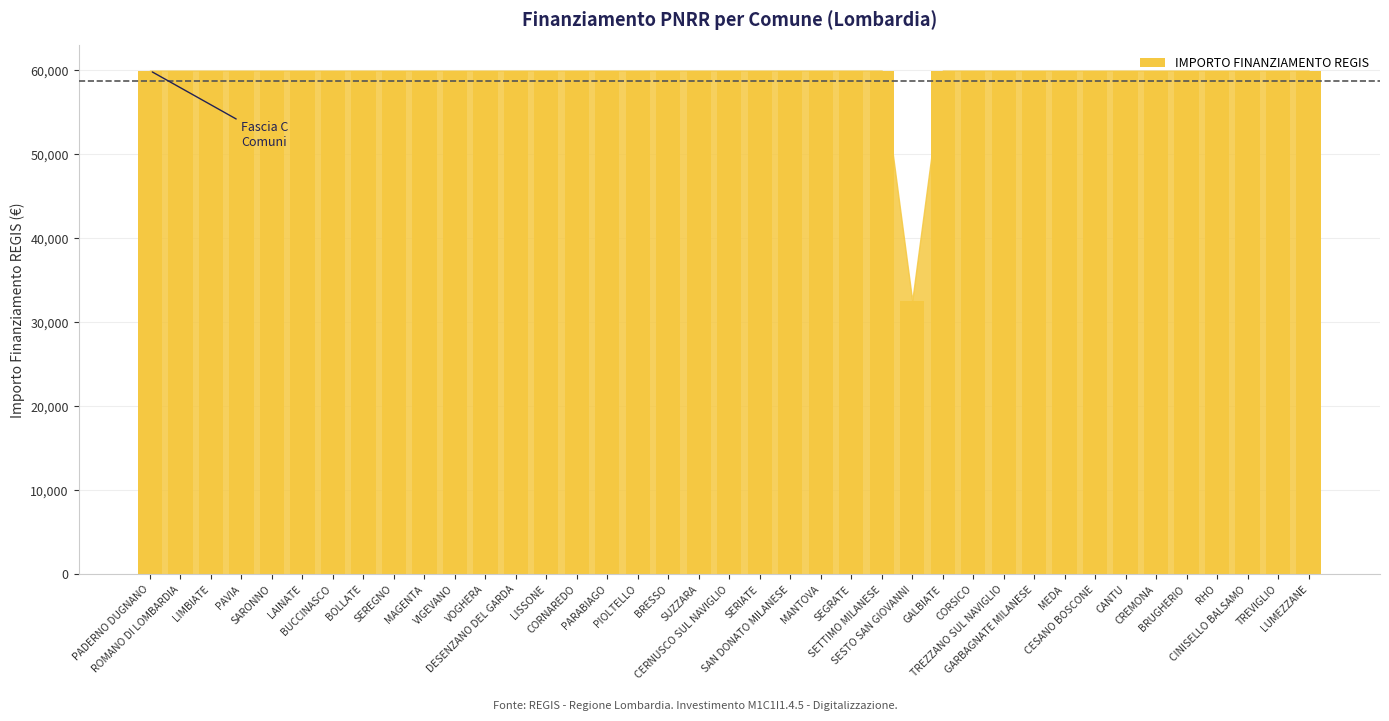

What is the sum of all values?

2311297